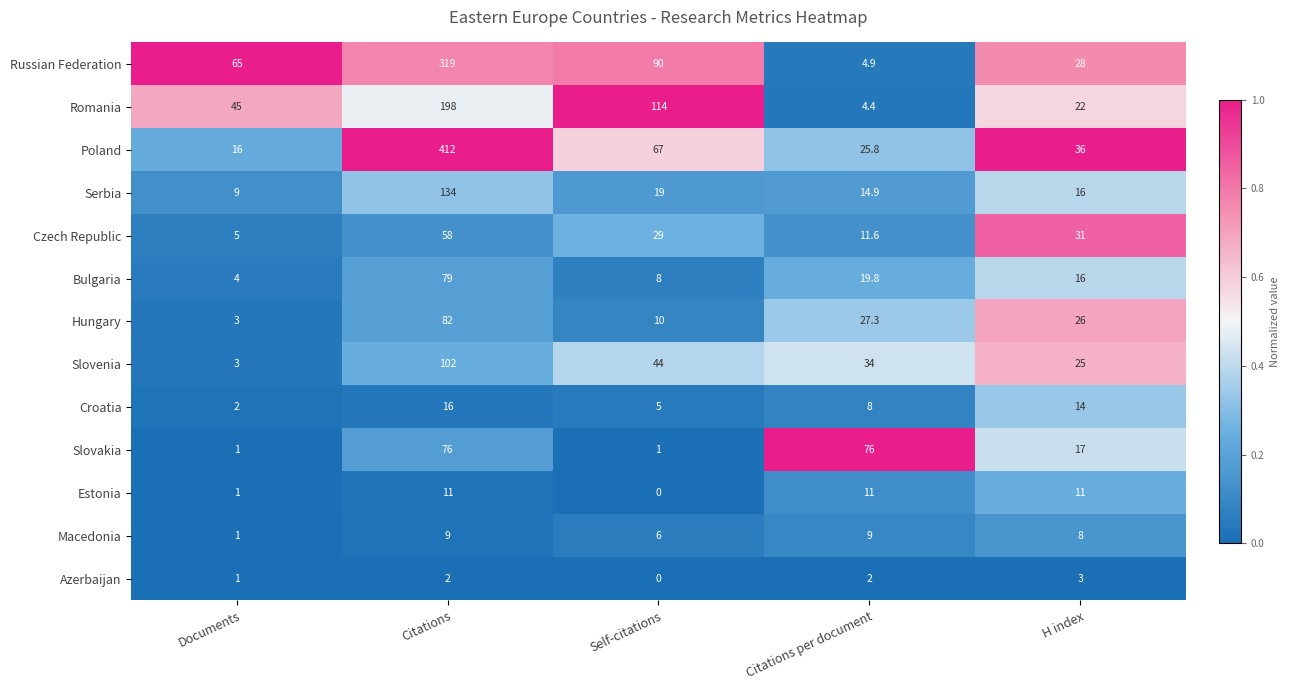

The value of Estonia at Self-citations is 0.0. True or false?

True